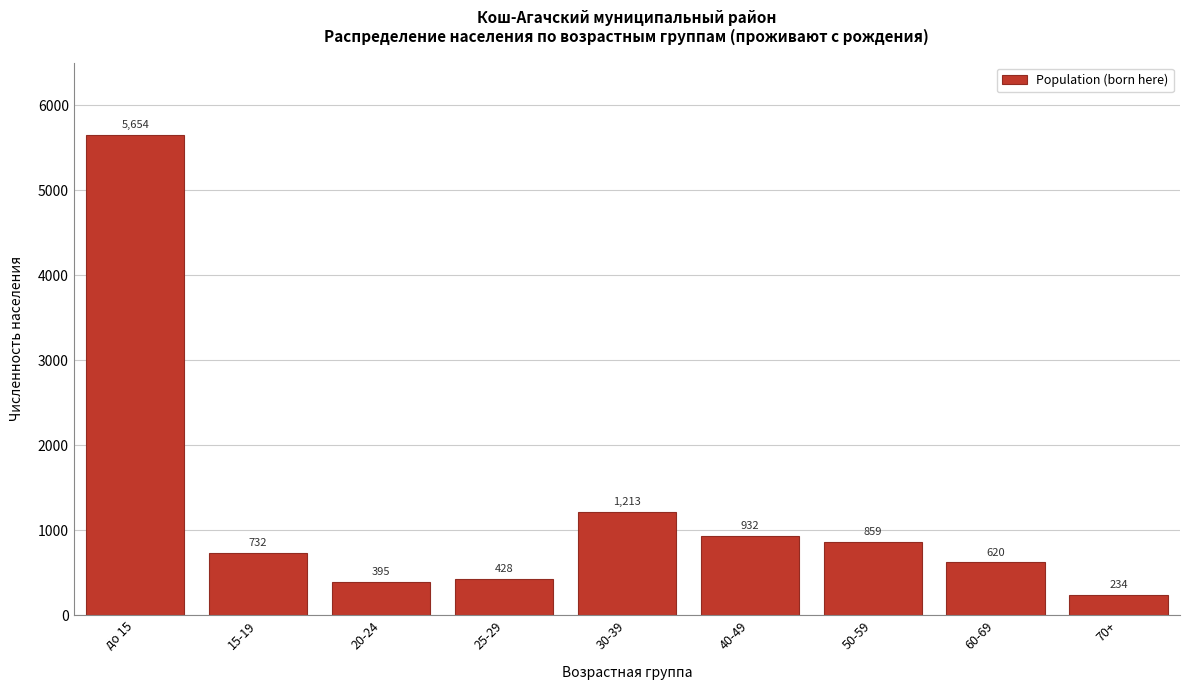

Reading left to right, list all the values displayed in this chart.

5654	732	395	428	1213	932	859	620	234